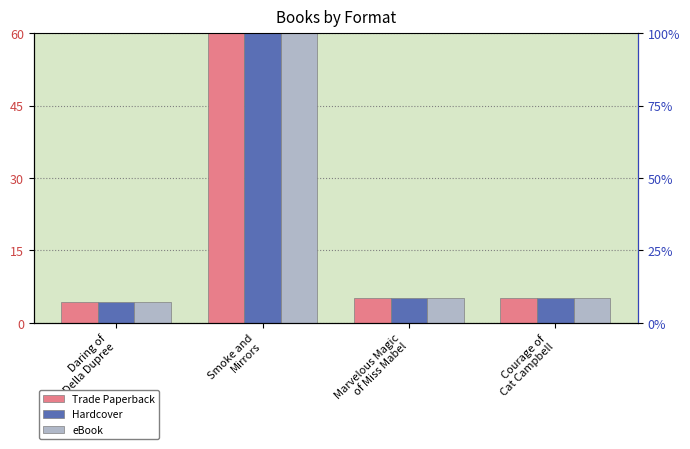

What is the difference between the second highest and minimum values in the eBook series?

0.8